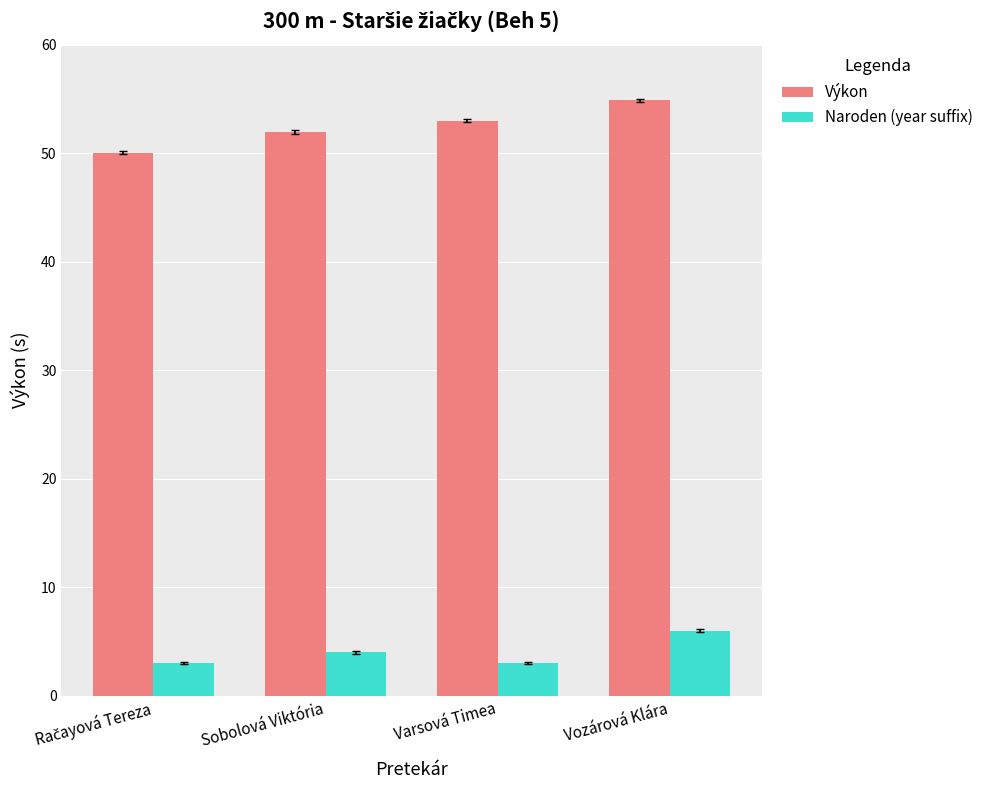

Does the chart contain stacked bars?

No